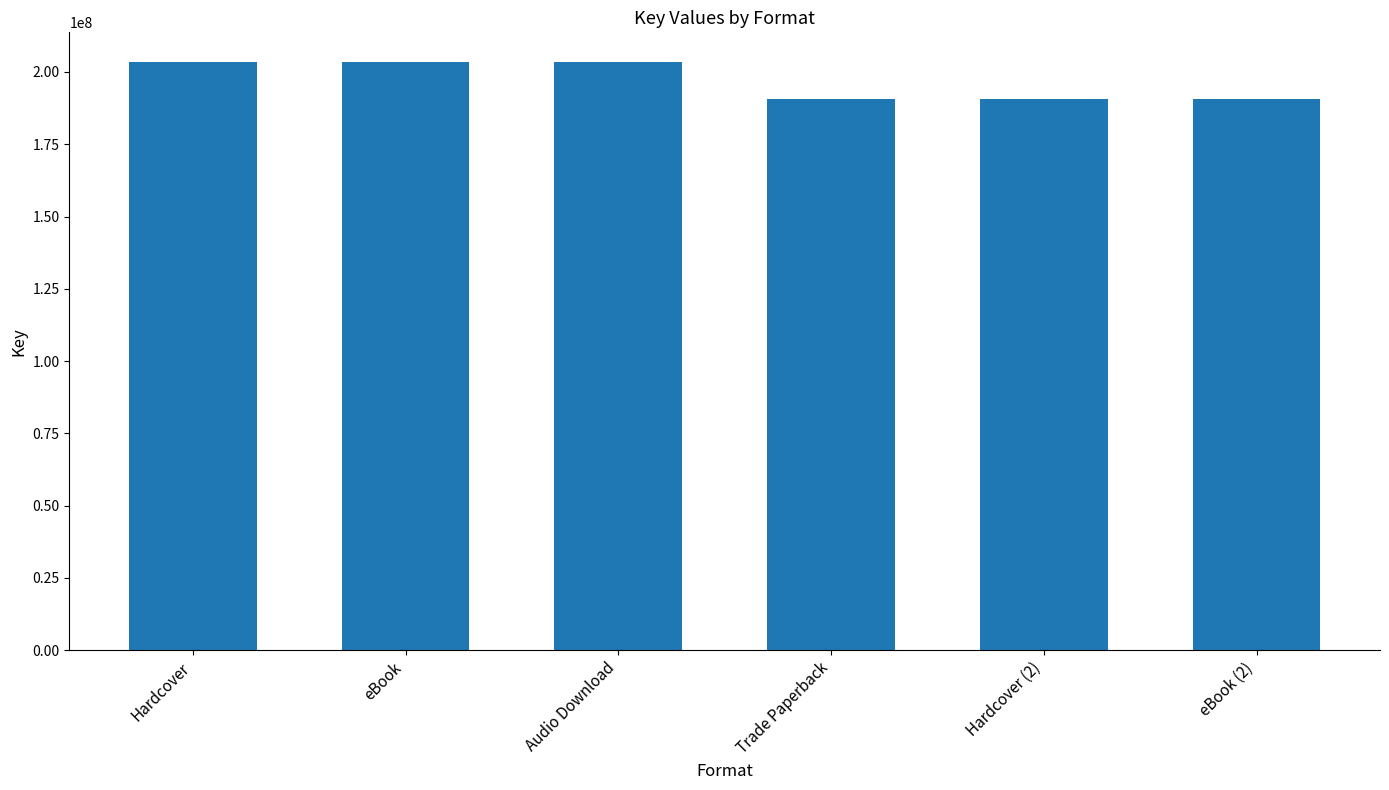

What is the greatest value displayed?

203530690